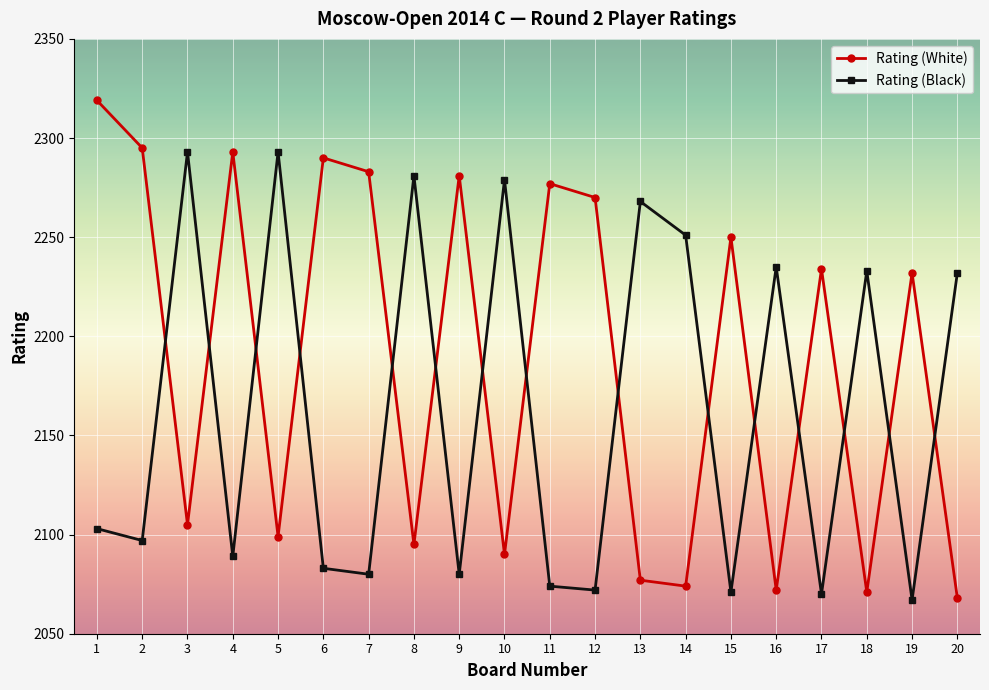

Is it true that Rating (White) equals 2319 at 1?

True